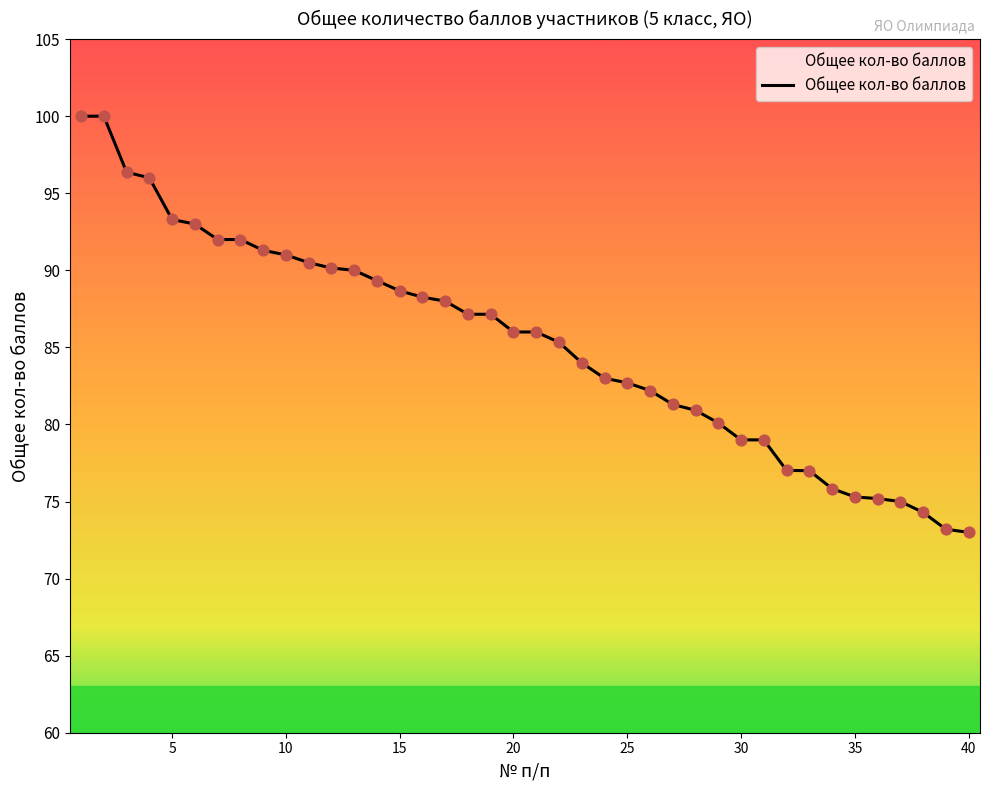

What is the smallest value displayed?

73.0